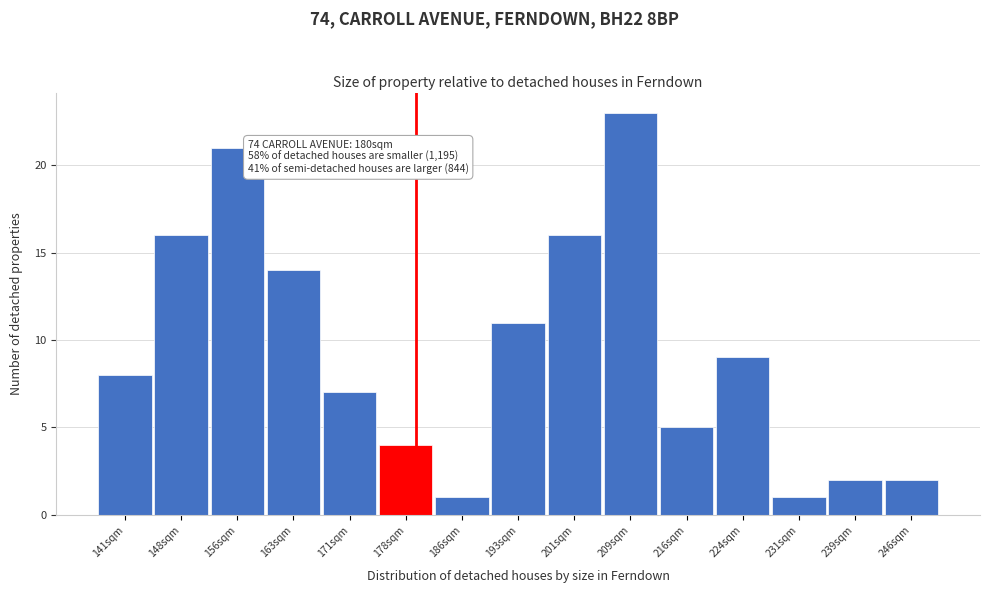

Reading left to right, transcribe all the data shown in this chart.

8	16	21	14	7	4	1	11	16	23	5	9	1	2	2